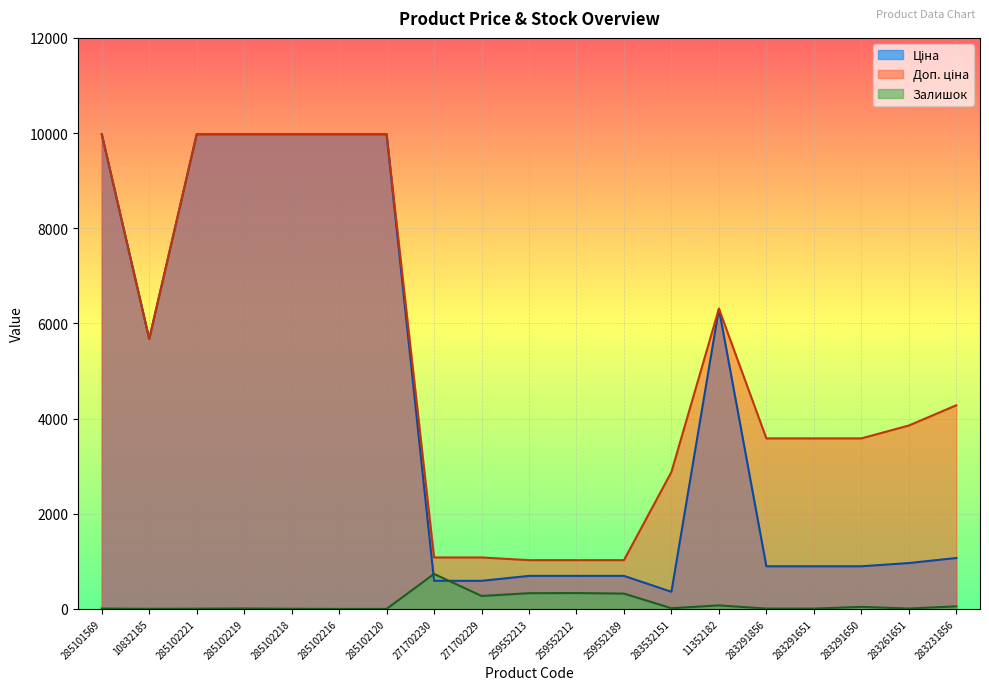

Between 283532151 and 283291651, which is larger?

283291651